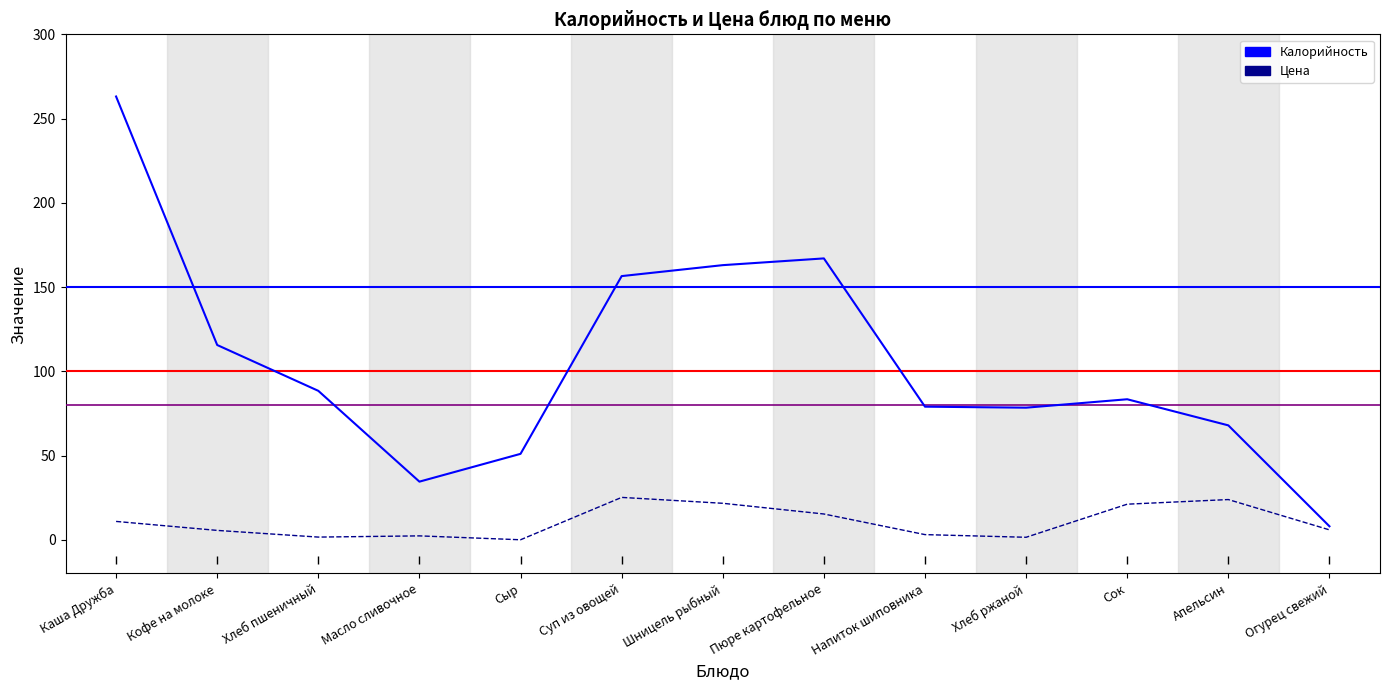

Which series changed the most between Суп из овощей and Напиток шиповника?

Калорийность